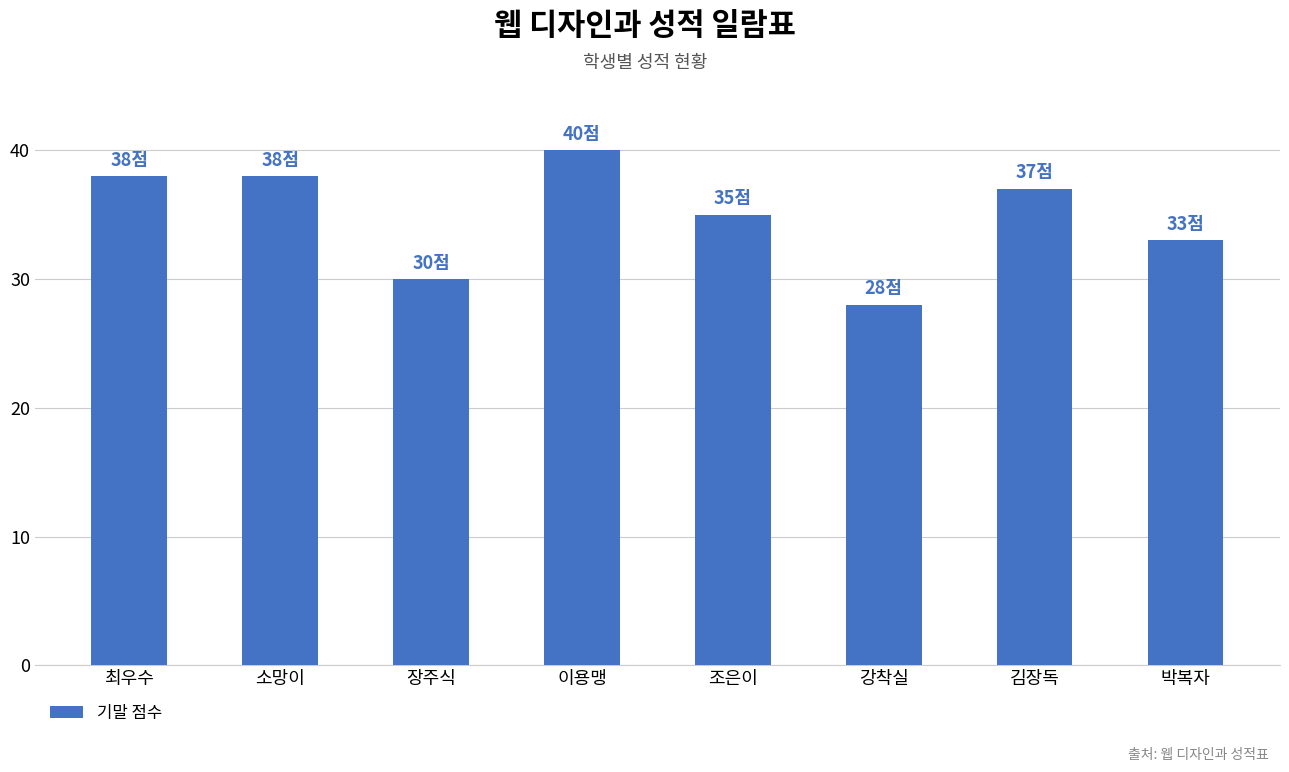

What is the change in value from 최우수 to 이용맹?

+2